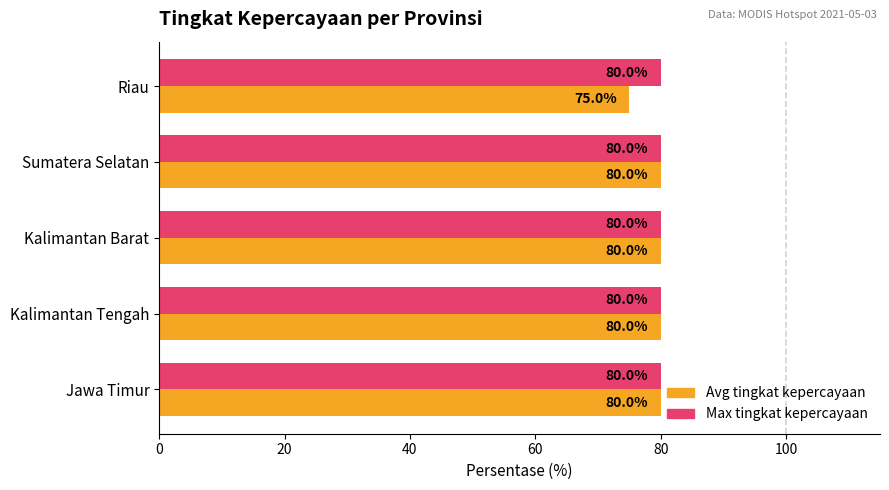

Which series has the widest spread of values?

Avg tingkat kepercayaan